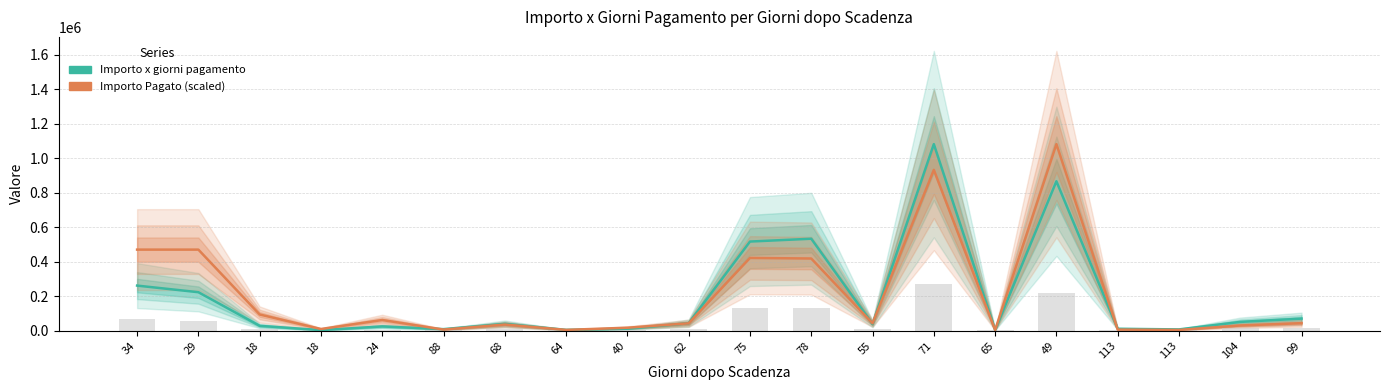

Which has a higher value, 71 or 55?

71